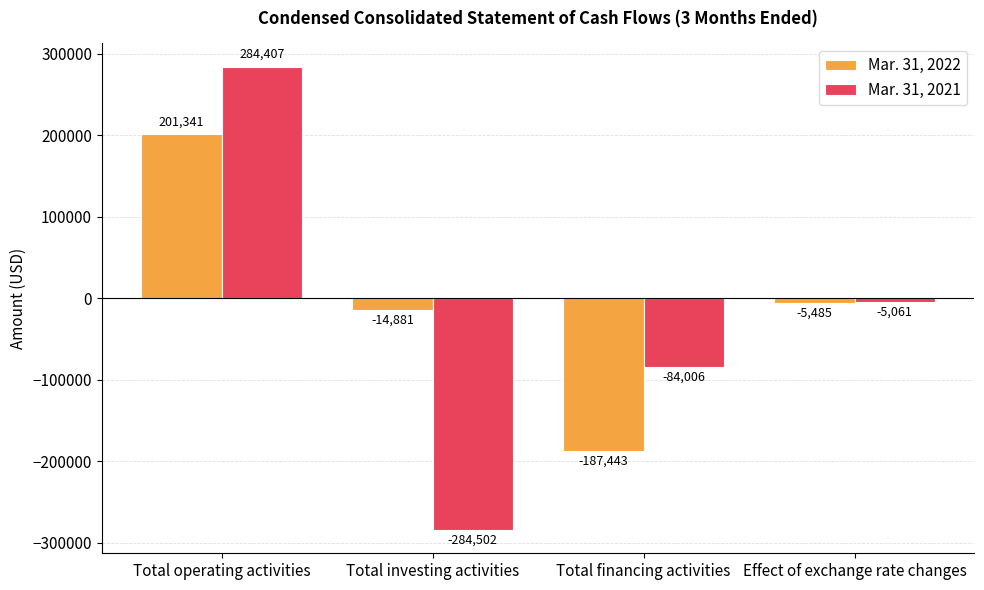

How many negative values does the Mar. 31, 2022 series have?

3